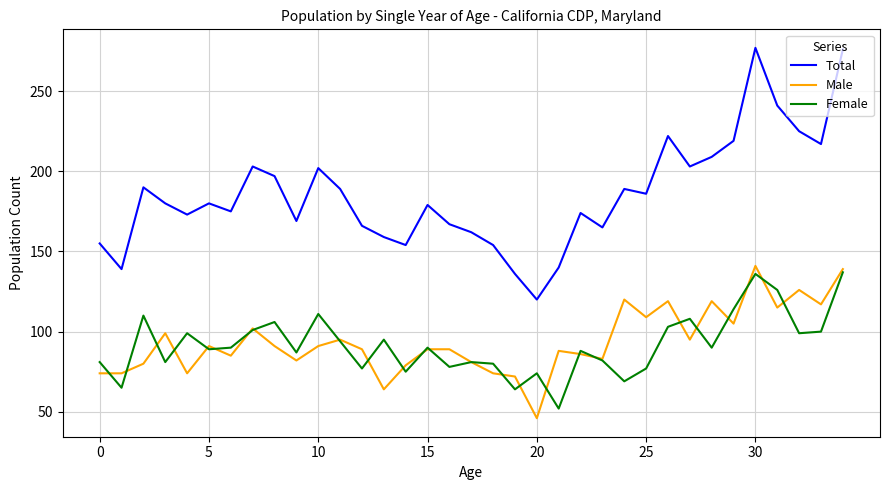

What is the minimum value for Male?

46